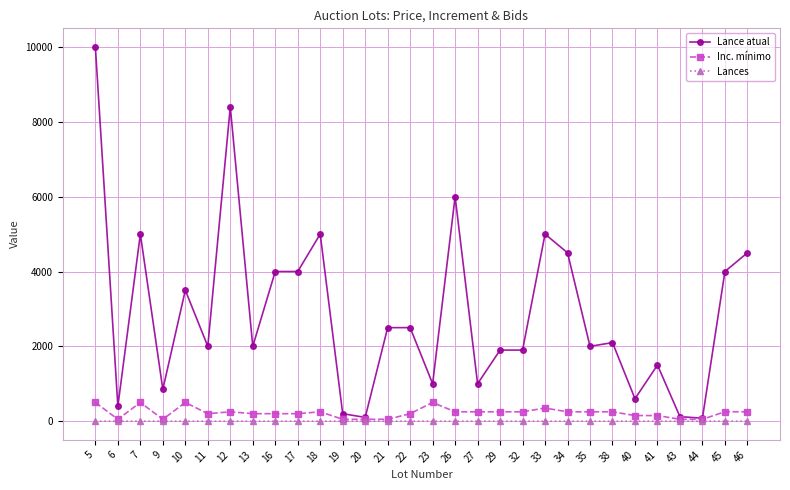

What are all the series names shown in the legend?

Lance atual, Inc. mínimo, Lances